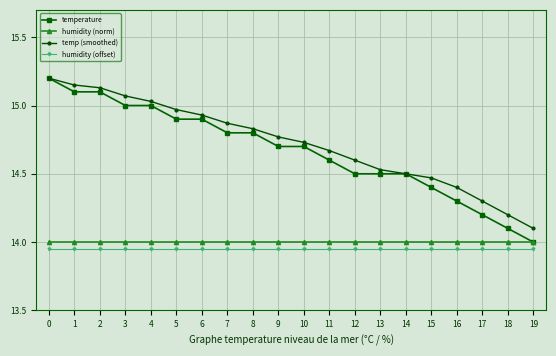

True or false: humidity (norm) and temp (smoothed) intersect in this chart.

False